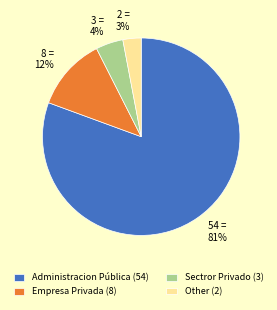

The Other (2) slice represents 3% of the pie. True or false?

True